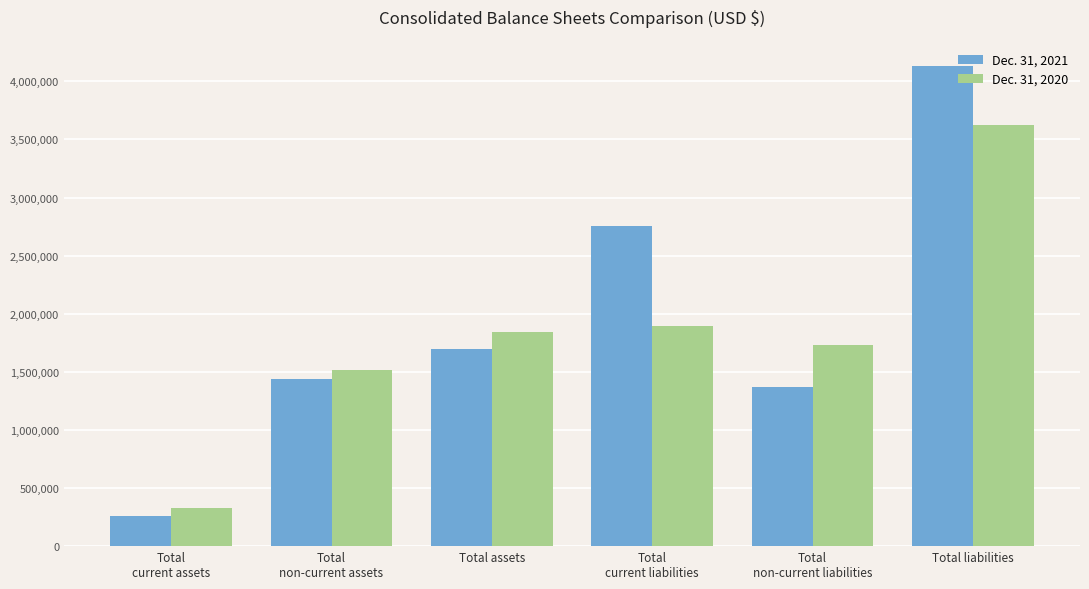

At which label does Dec. 31, 2021 reach its minimum?

Total
current assets